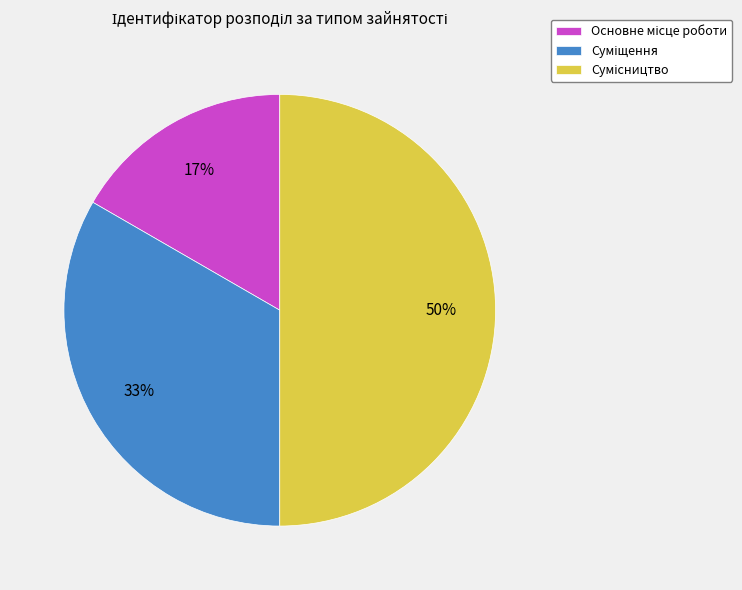

To the nearest percent, what is the difference between the largest and smallest slice percentages?

33%